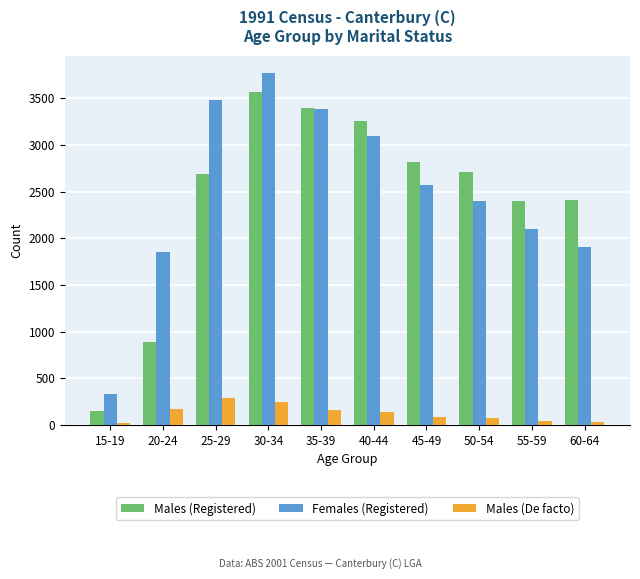

What is the difference between the second highest and second lowest values in the Males (De facto) series?

207